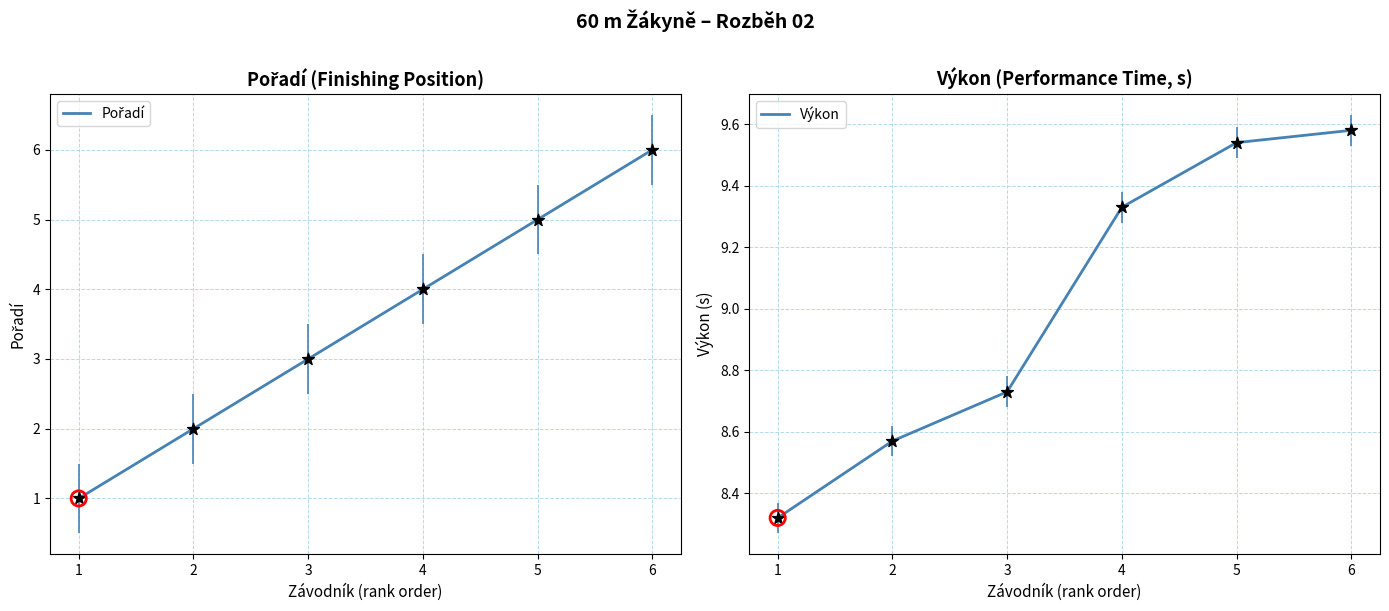

Which series reaches the maximum Y coordinate?

Výkon